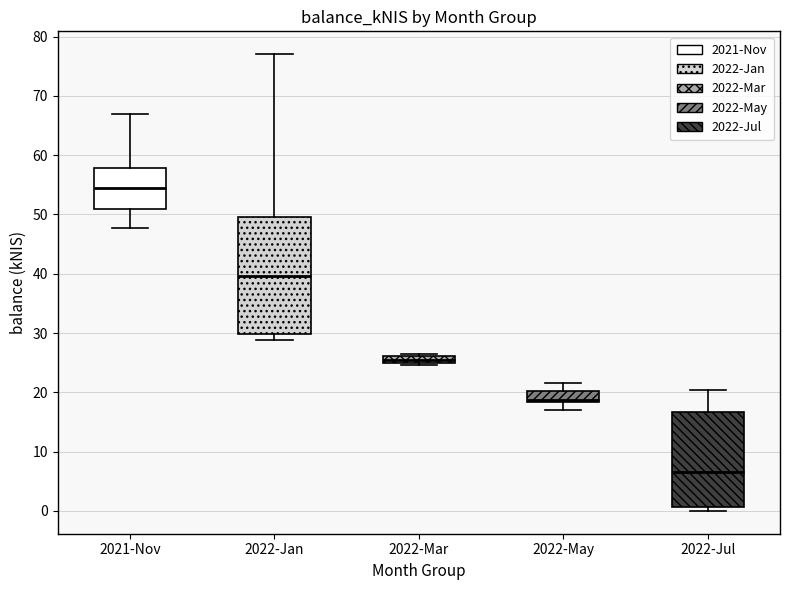

Where is the upper edge of the box for 2022-Mar on the y-axis? The values are not printed on the chart, so give them approximately, as read against the axis.

26